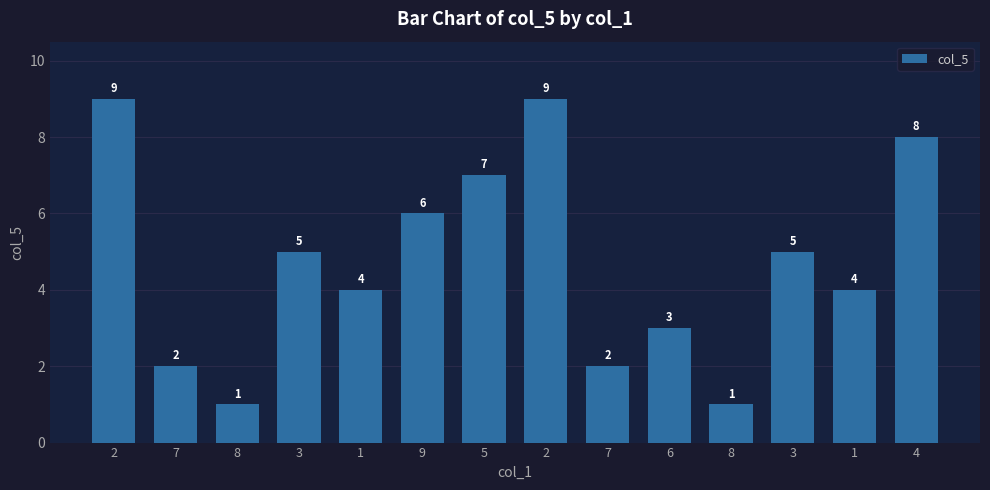

How many bars are there in total?

14